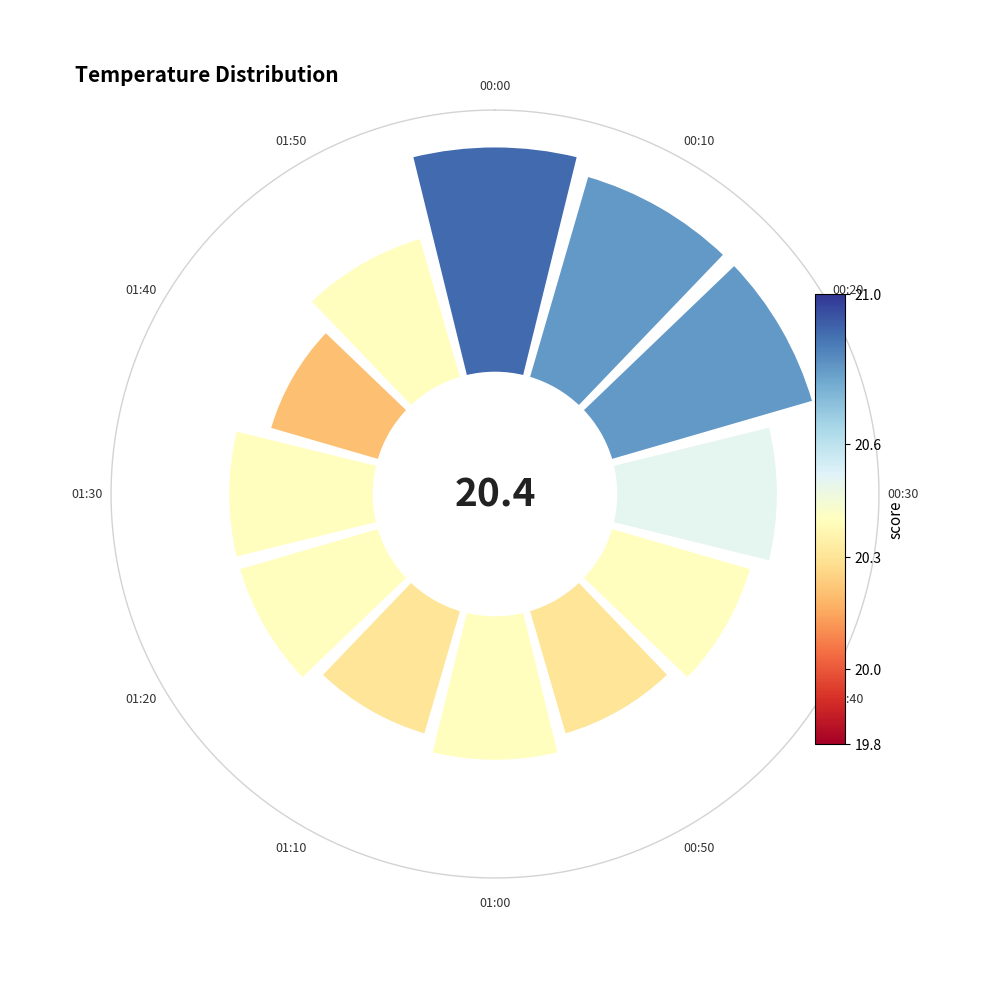

The 4 slice represents 19% of the pie. True or false?

False